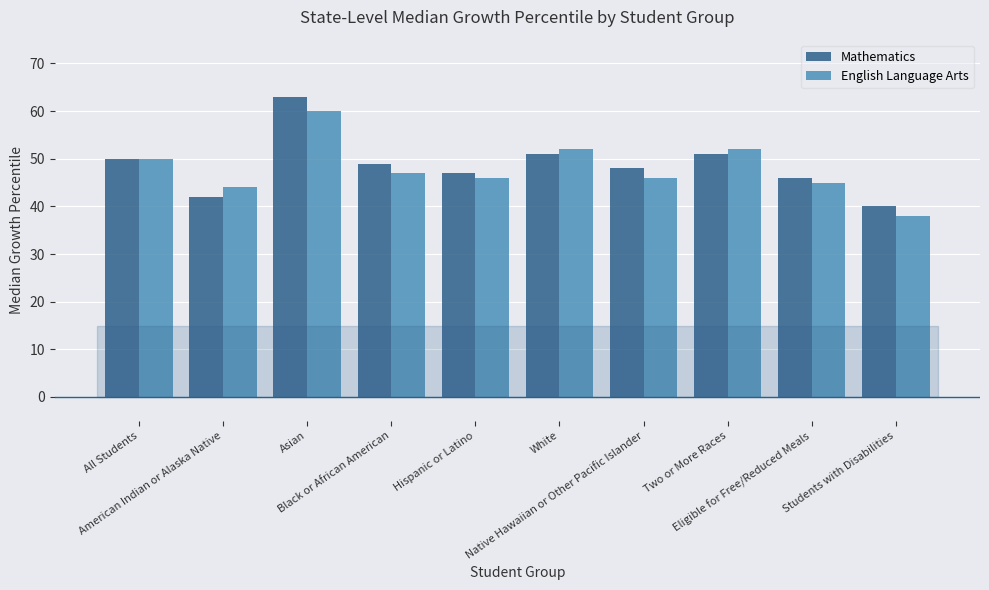

How many bars are there in each group?

2